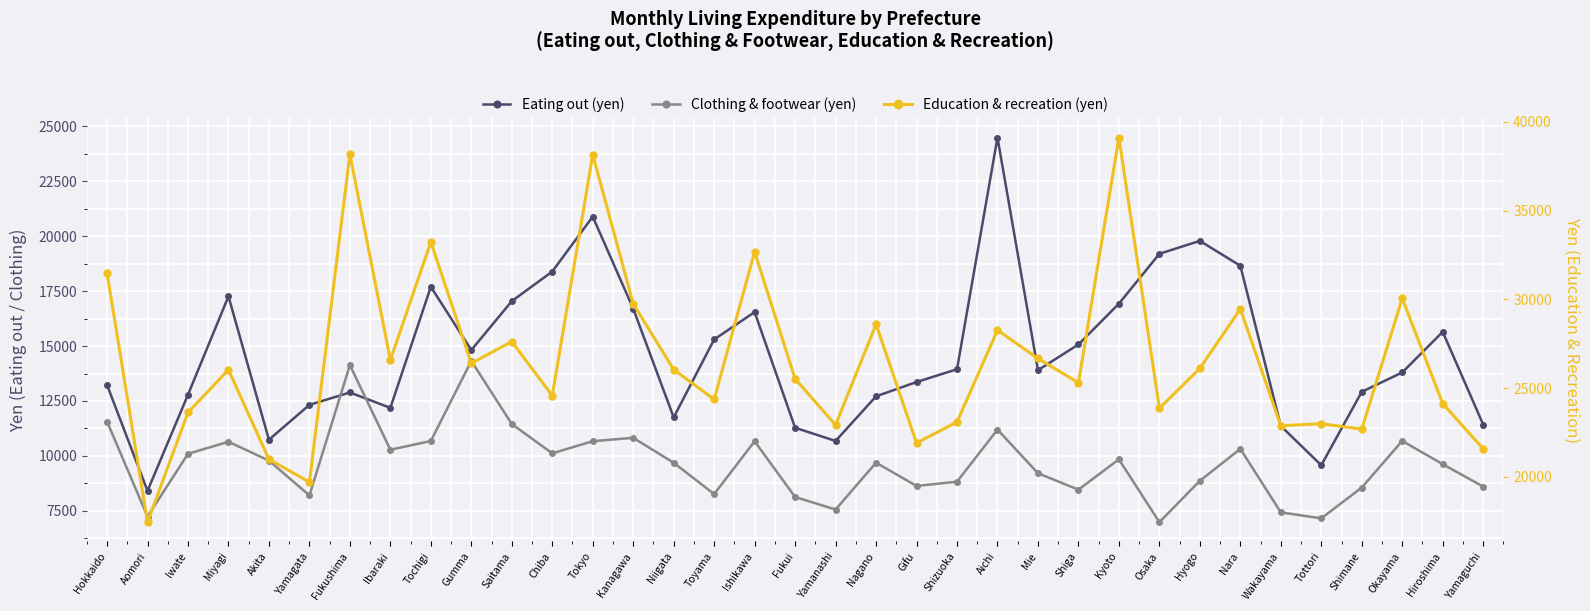

Between Tochigi and Hyogo, which series saw the biggest shift?

Education & recreation (yen)